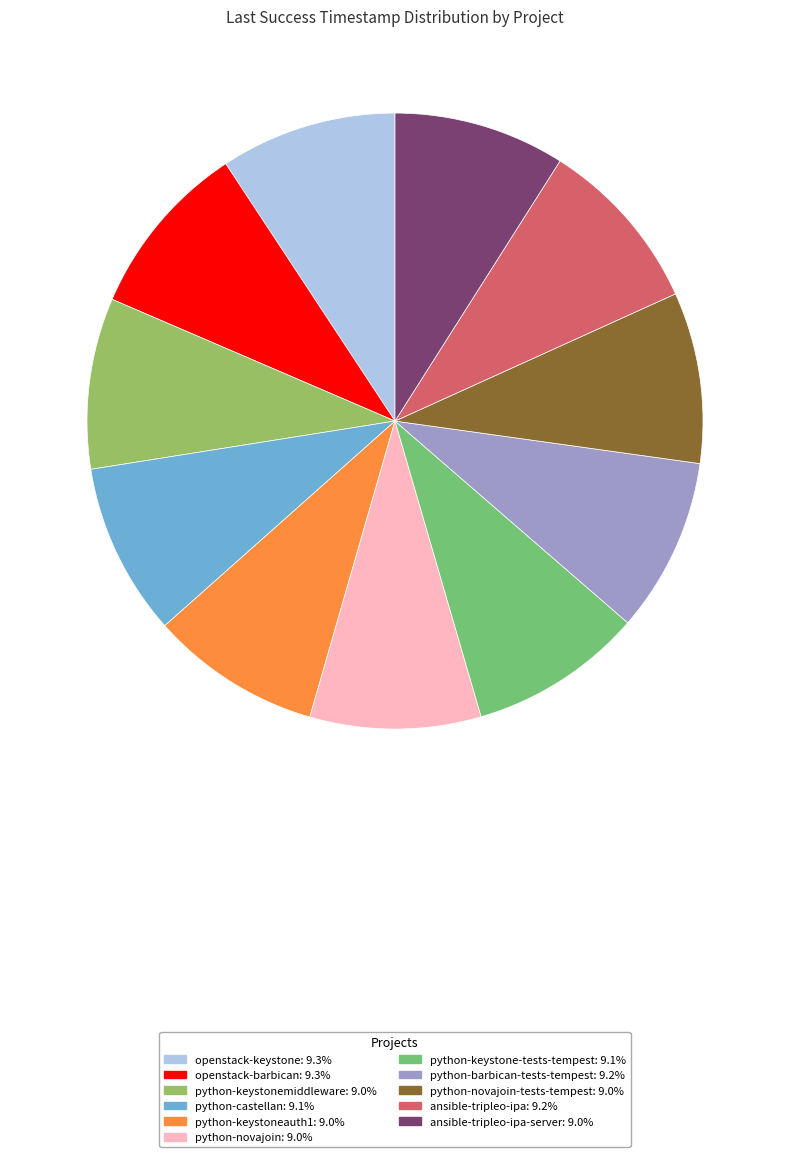

Is there a majority slice in this chart?

No